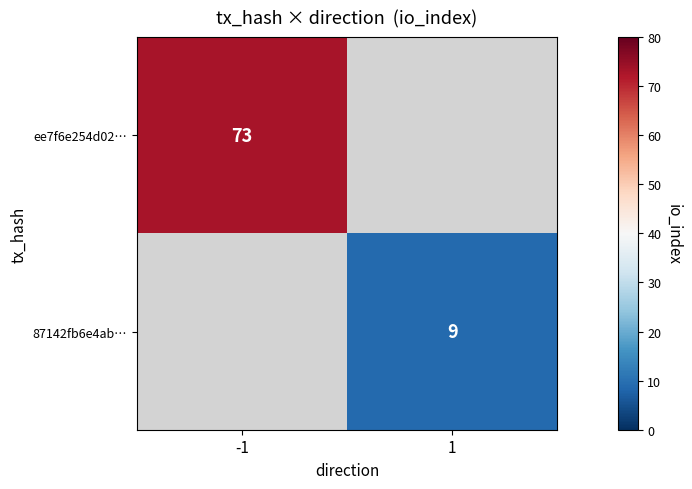

Is it true that 87142fb6e4ab… equals 9 at 1?

True